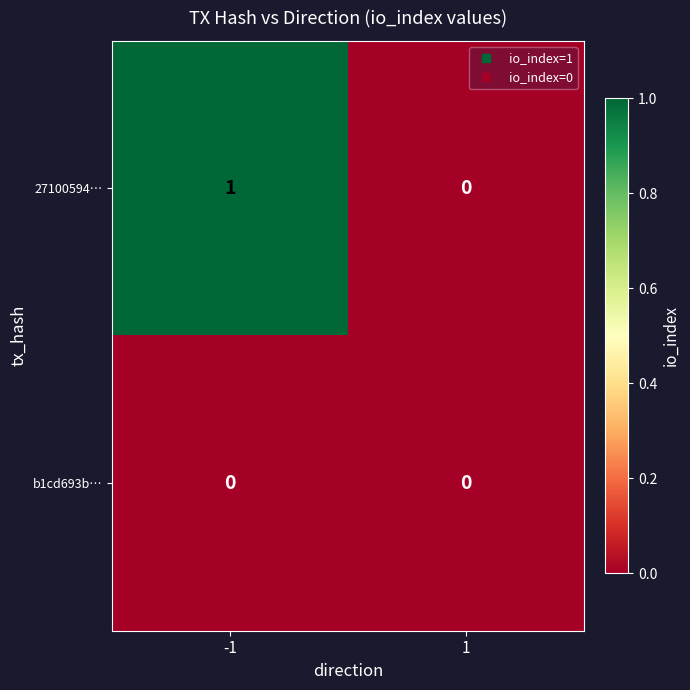

Which series changed the most between -1 and 1?

27100594…